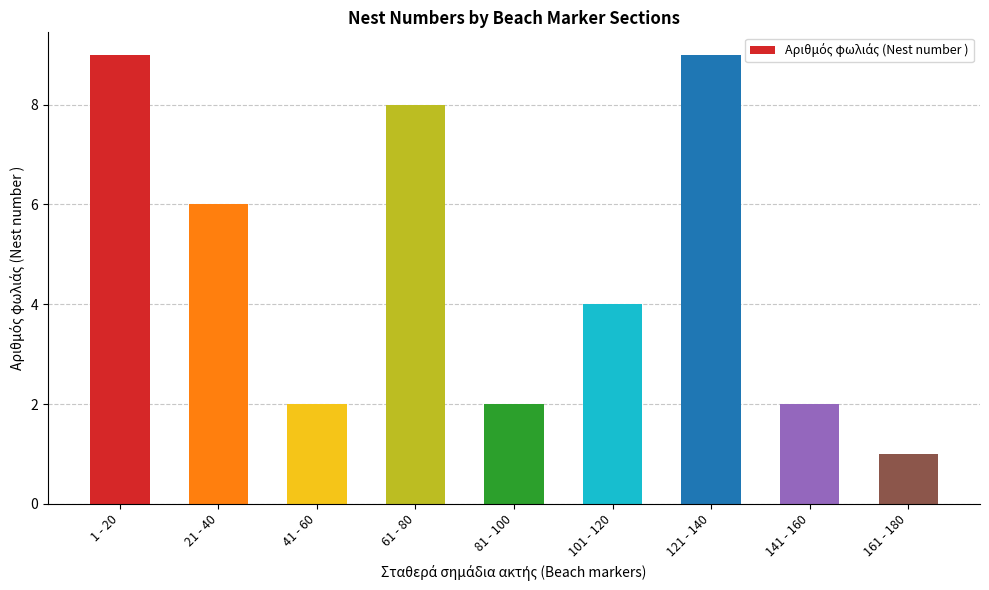

What is the label of the 6th bar from the left?

101 - 120